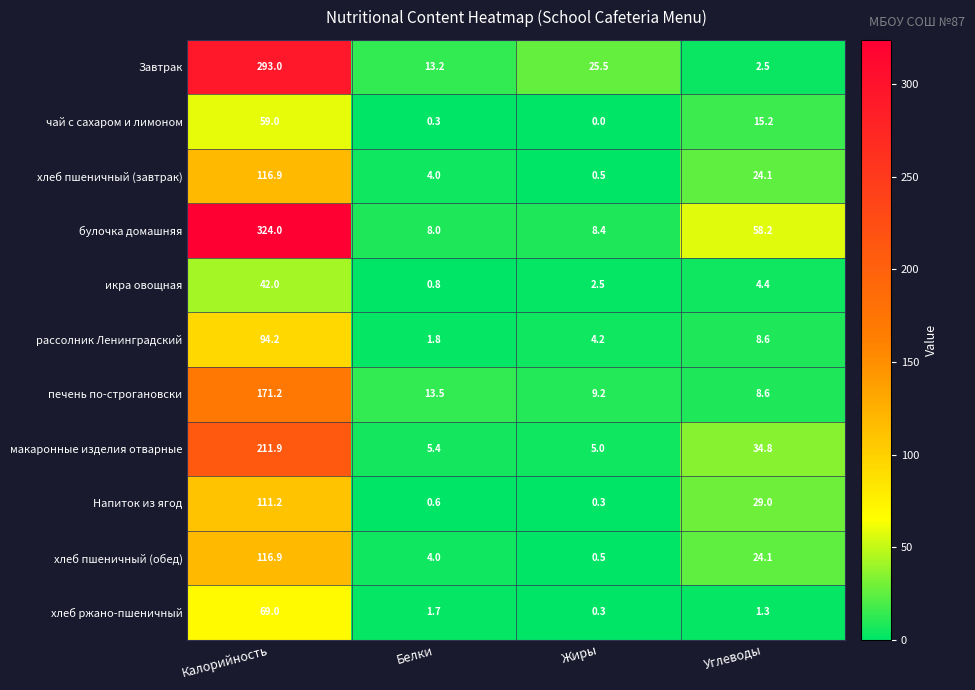

How many values in the икра овощная series exceed 4?

2